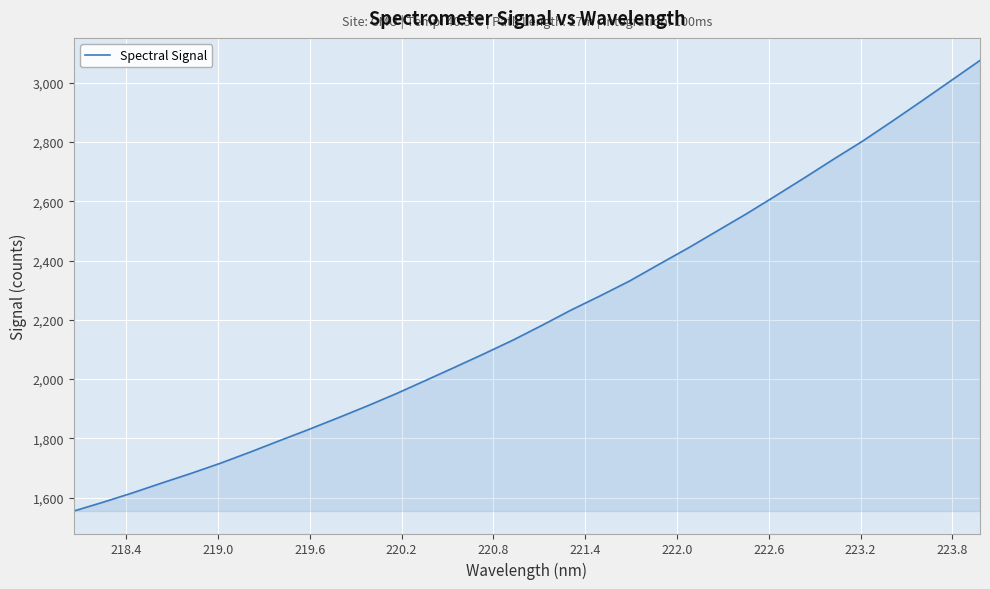

What is the difference between the maximum and minimum values?

1520.9